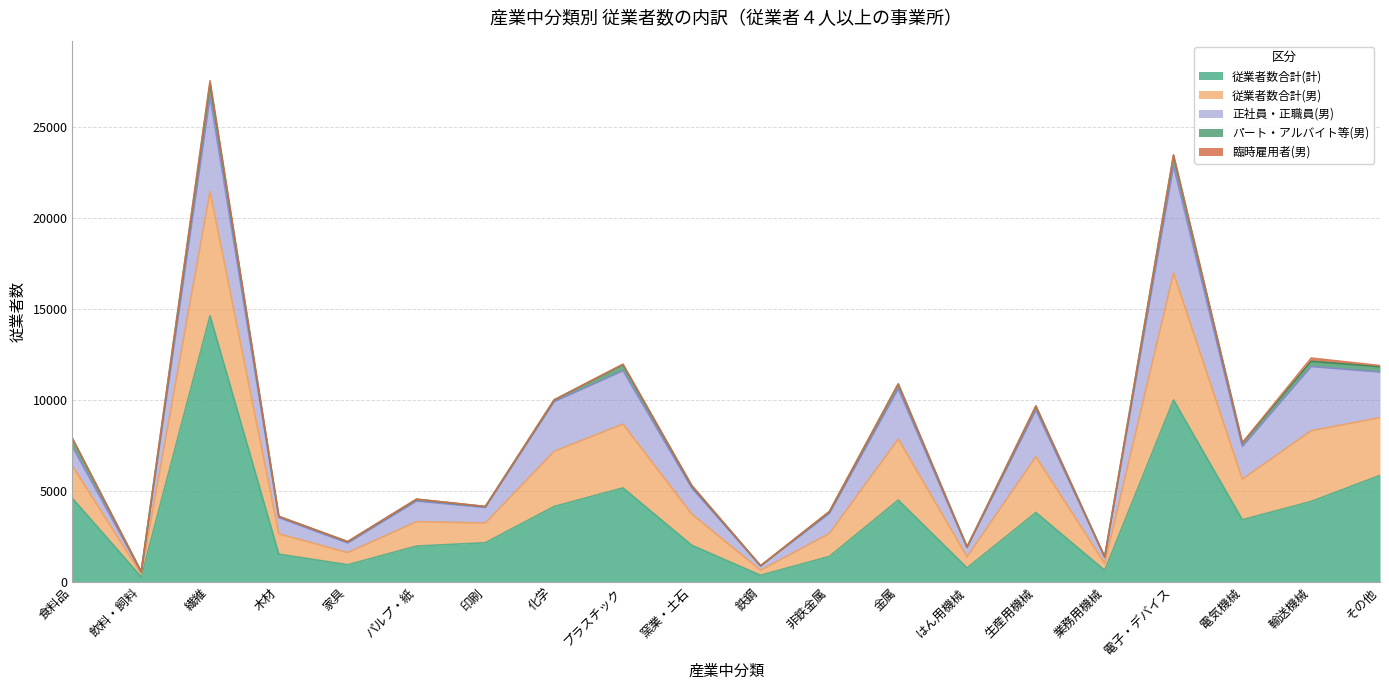

What is the difference between the second highest and minimum values in the 正社員・正職員(男) series?

5083